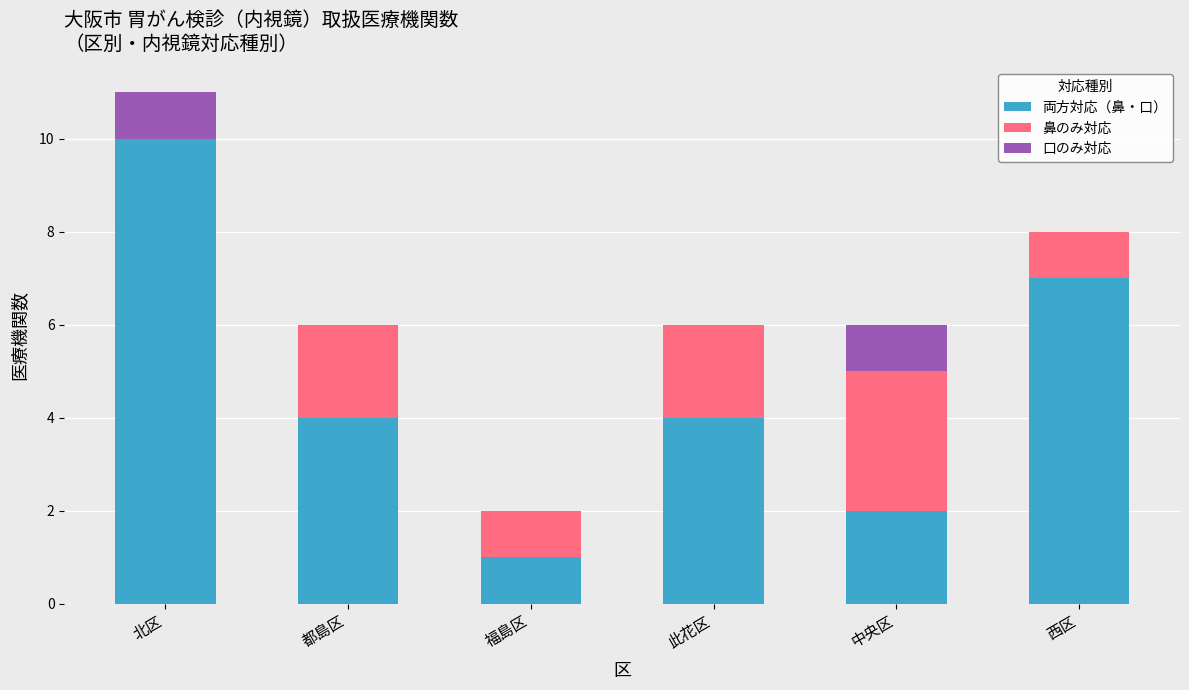

What is the highest value of the 両方対応（鼻・口） series?

10